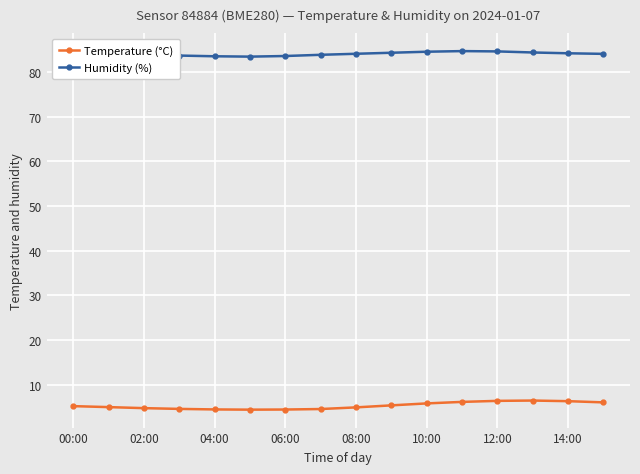

True or false: Temperature (°C) and Humidity (%) intersect in this chart.

False